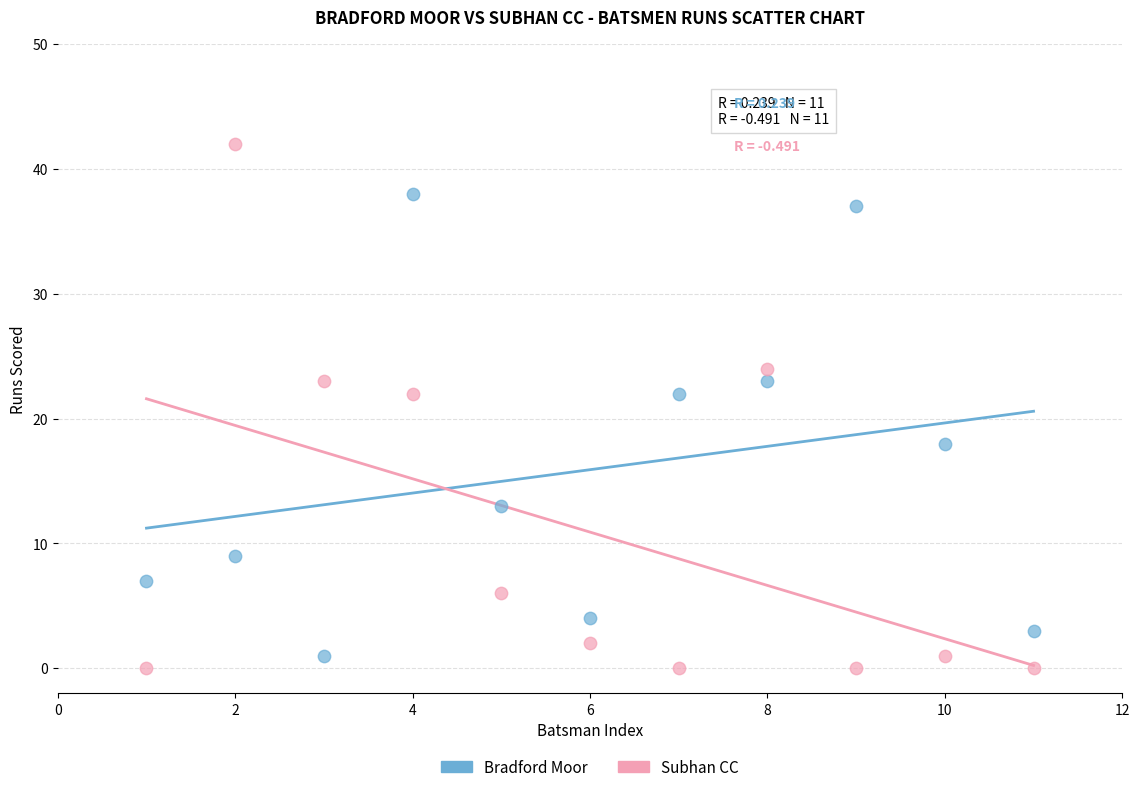

Across all data points, what is the range of Y values (max minus min)?

42